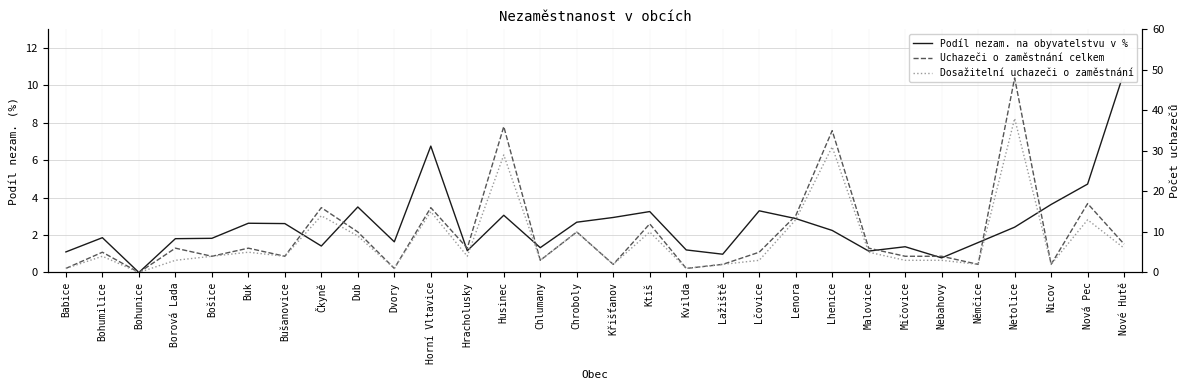

How many interior local valleys does the Dosažitelní uchazeči o zaměstnání series have?

9